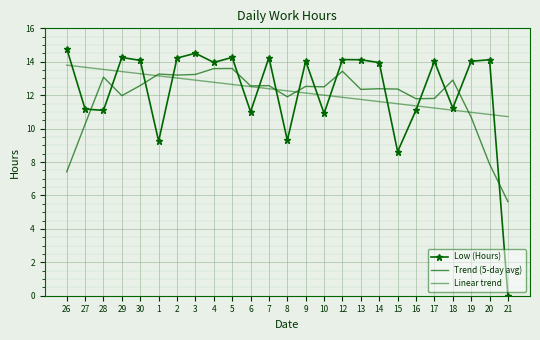

Reading left to right, what are all the values shown in this chart?

Low (Hours): 26=14.8	27=11.2	28=11.1	29=14.3	30=14.1	1=9.2	2=14.2	3=14.5	4=14.0	5=14.3	6=11.0	7=14.2	8=9.3	9=14.0	10=10.9	12=14.1	13=14.1	14=13.9	15=8.6	16=11.1	17=14.0	18=11.2	19=14.0	20=14.1	21=0.0
Trend (5-day avg): 26=7.4	27=10.3	28=13.1	29=12.0	30=12.6	1=13.3	2=13.2	3=13.2	4=13.6	5=13.6	6=12.6	7=12.6	8=11.9	9=12.5	10=12.5	12=13.4	13=12.3	14=12.4	15=12.4	16=11.8	17=11.8	18=12.9	19=10.7	20=7.9	21=5.6
Linear trend: 26=13.8	27=13.7	28=13.5	29=13.4	30=13.3	1=13.2	2=13.0	3=12.9	4=12.8	5=12.6	6=12.5	7=12.4	8=12.3	9=12.1	10=12.0	12=11.9	13=11.7	14=11.6	15=11.5	16=11.4	17=11.2	18=11.1	19=11.0	20=10.8	21=10.7